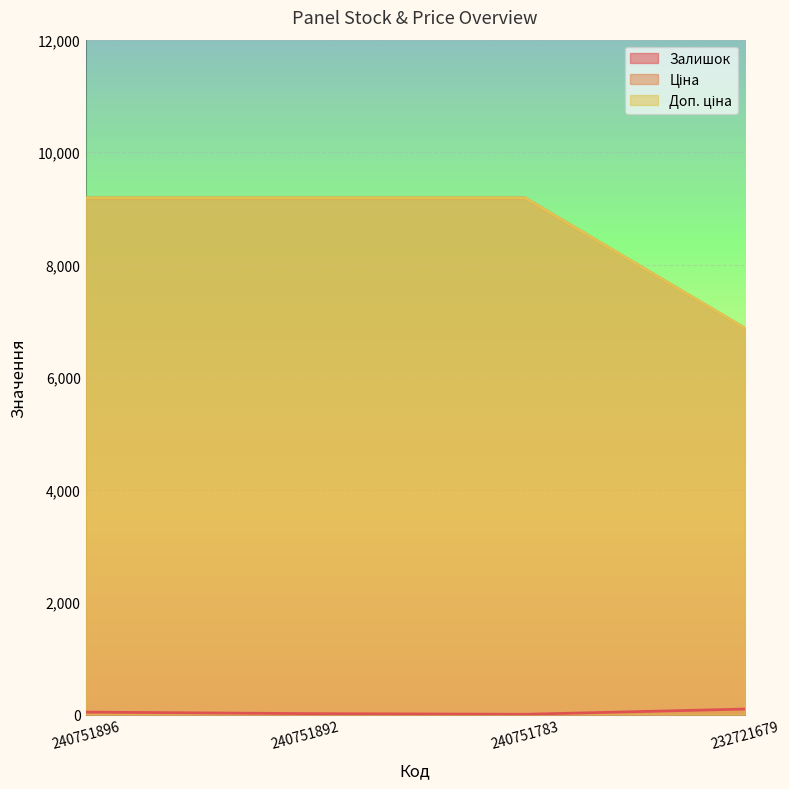

What is the average value of the Ціна series?

8606.7